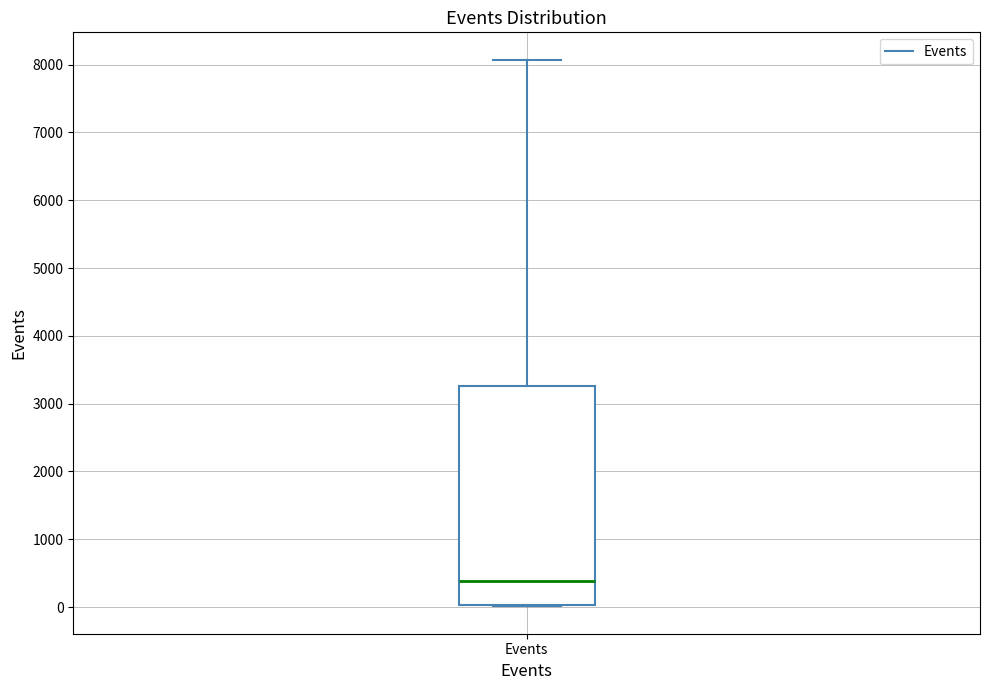

Read this box plot against the y-axis: the position of the median line, the range covered by the box, and the ends of both whiskers. The values are not printed on the chart, so give them approximately, as read against the axis.

median 400, box 0 to 3300, whiskers 0 to 8100